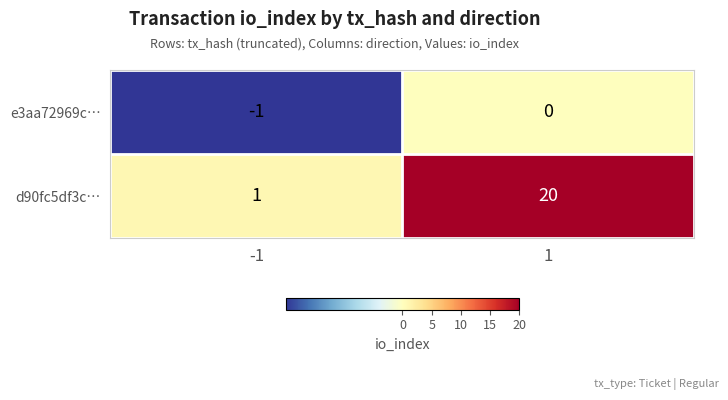

Reading right to left, what are all the values shown in this chart?

e3aa72969c…: 1=0	-1=-1
d90fc5df3c…: 1=20	-1=1